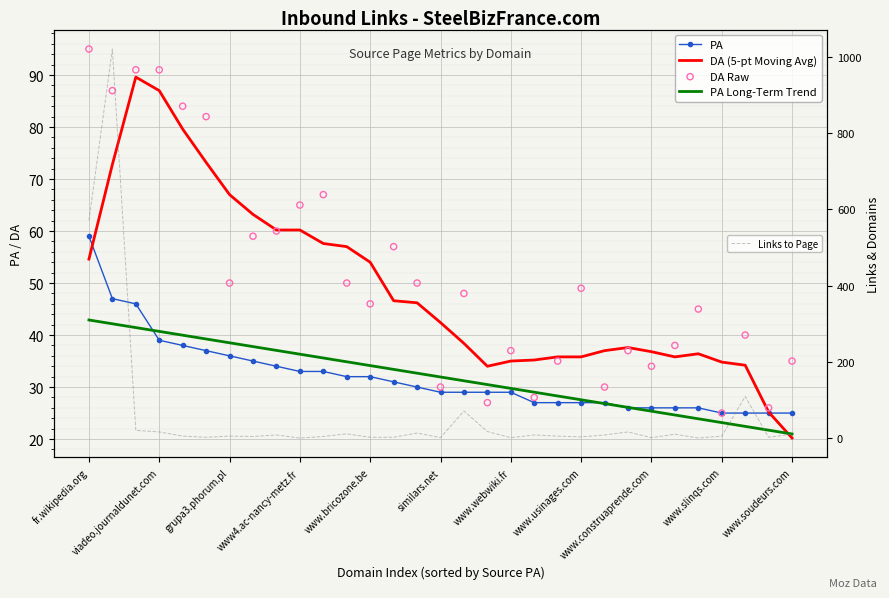

Which series has the largest total across all categories?

Links to Page